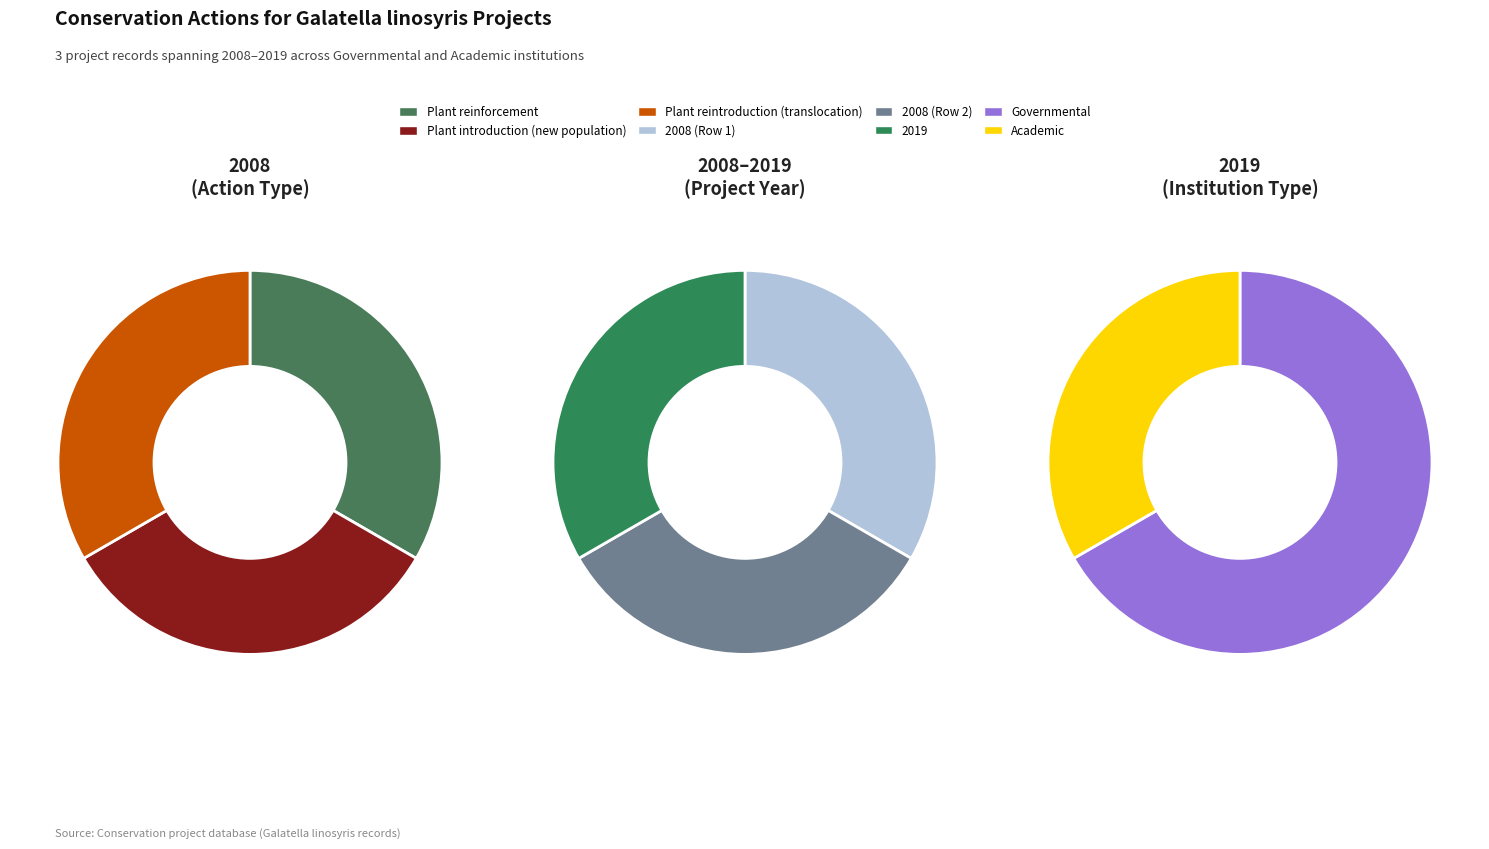

How many slices are in this pie chart?

3